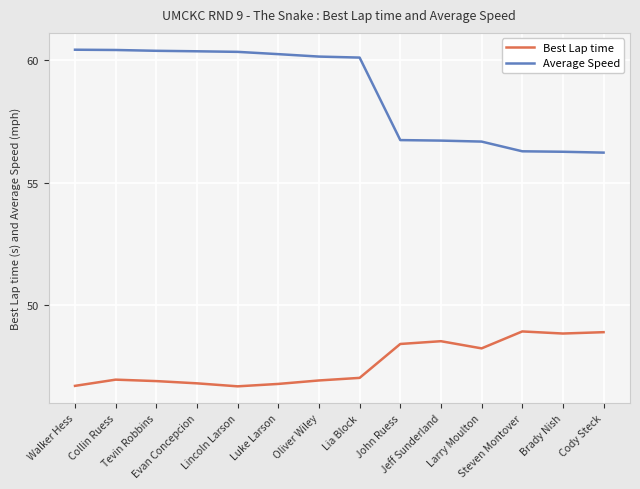

True or false: Average Speed and Best Lap time intersect in this chart.

False